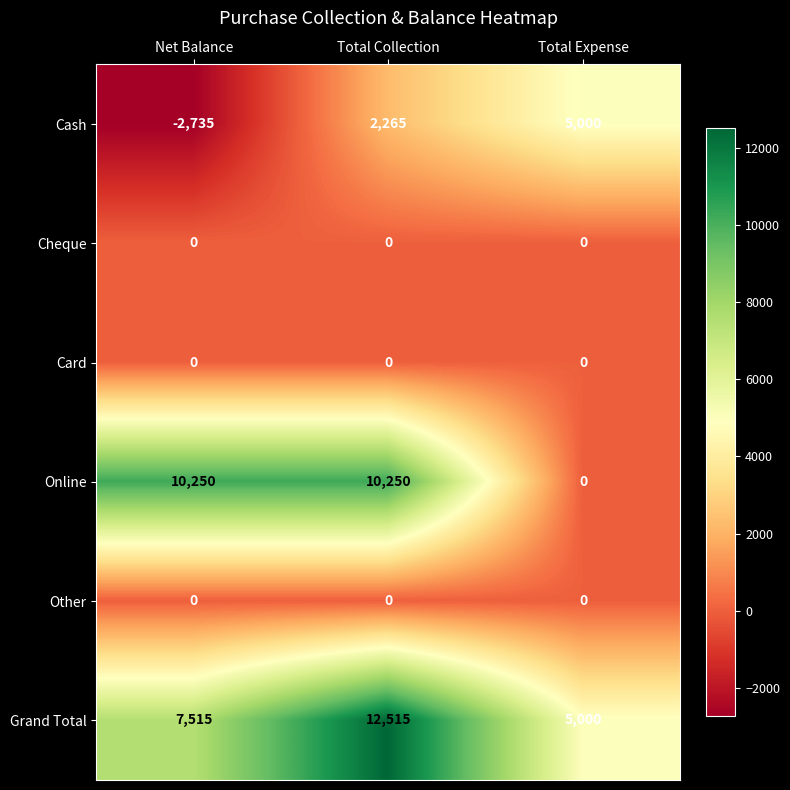

What is the average value of the Grand Total series?

8343